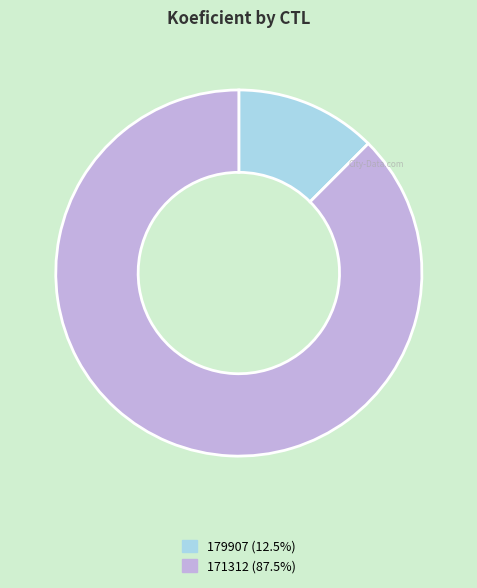

Which slice is the smallest?

179907